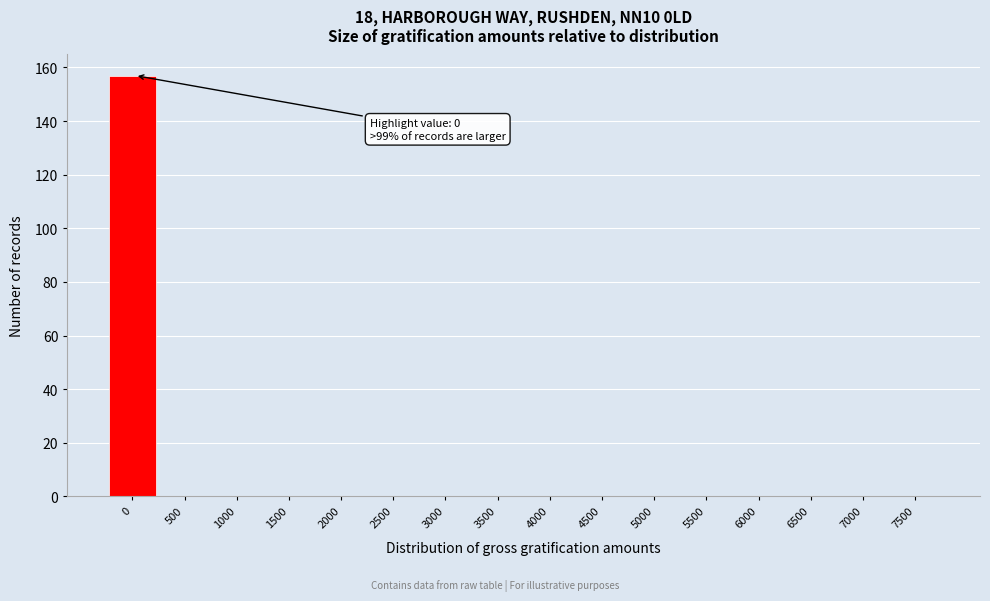

Reading left to right, what are all the values shown in this chart?

0=157	500=0	1000=0	1500=0	2000=0	2500=0	3000=0	3500=0	4000=0	4500=0	5000=0	5500=0	6000=0	6500=0	7000=0	7500=0